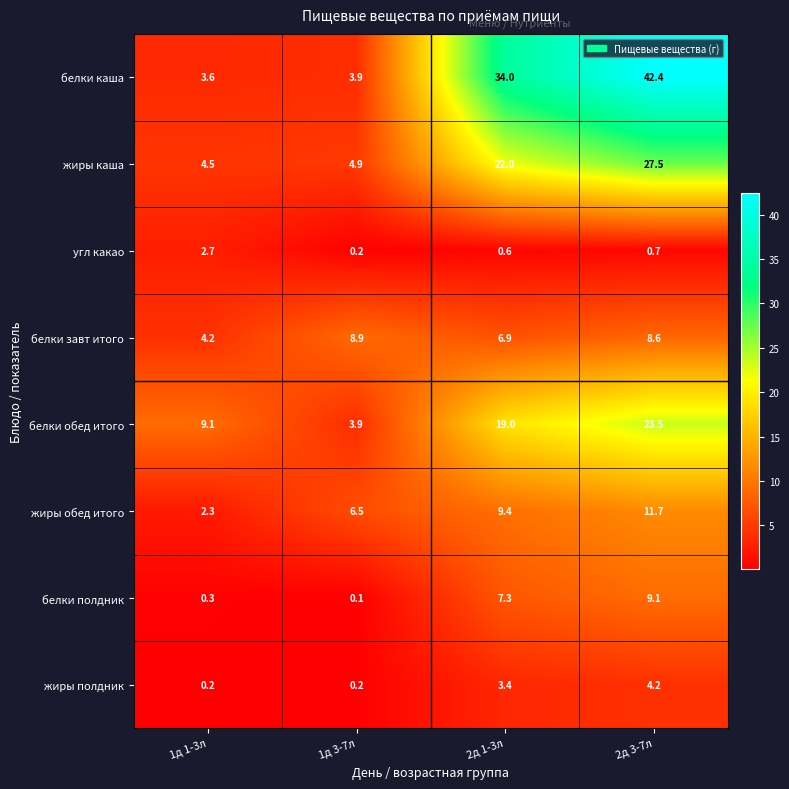

Which series changed the most between 1д 1-3л and 2д 1-3л?

белки каша